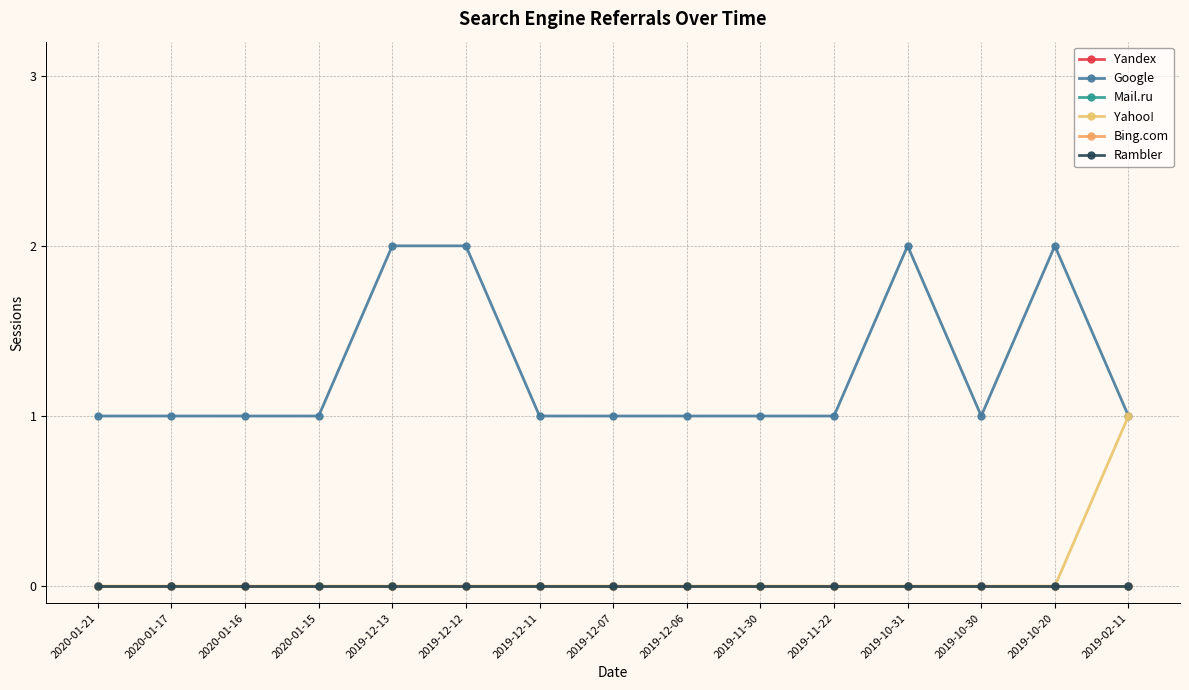

What is the total value across all series at 2020-01-15?

1